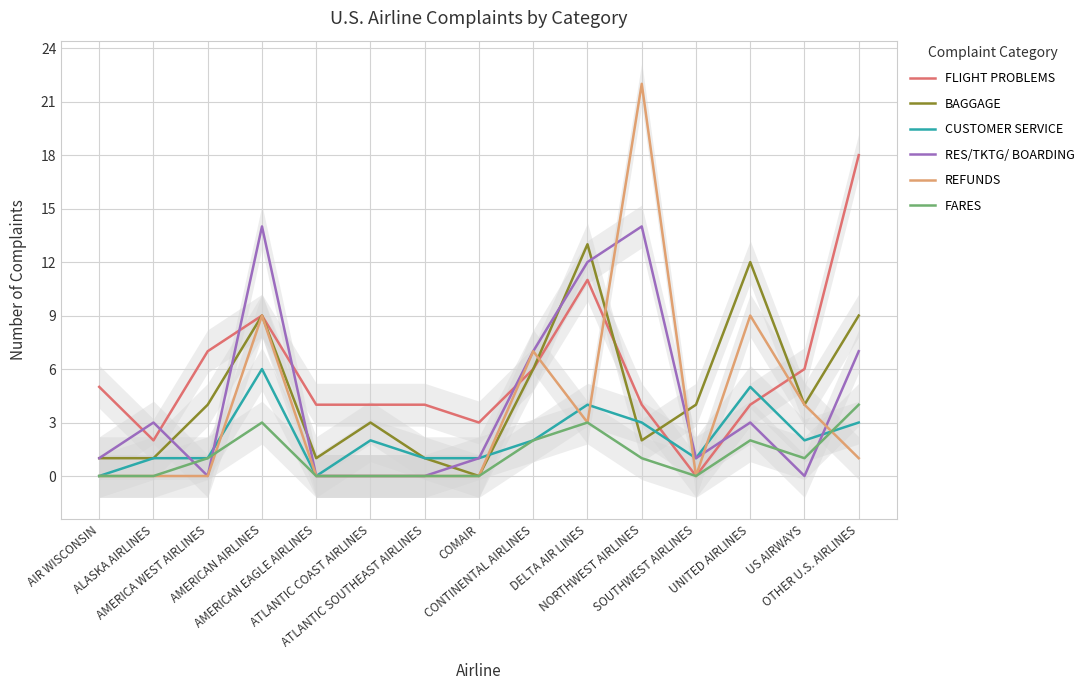

What is the sum of all BAGGAGE values?

70